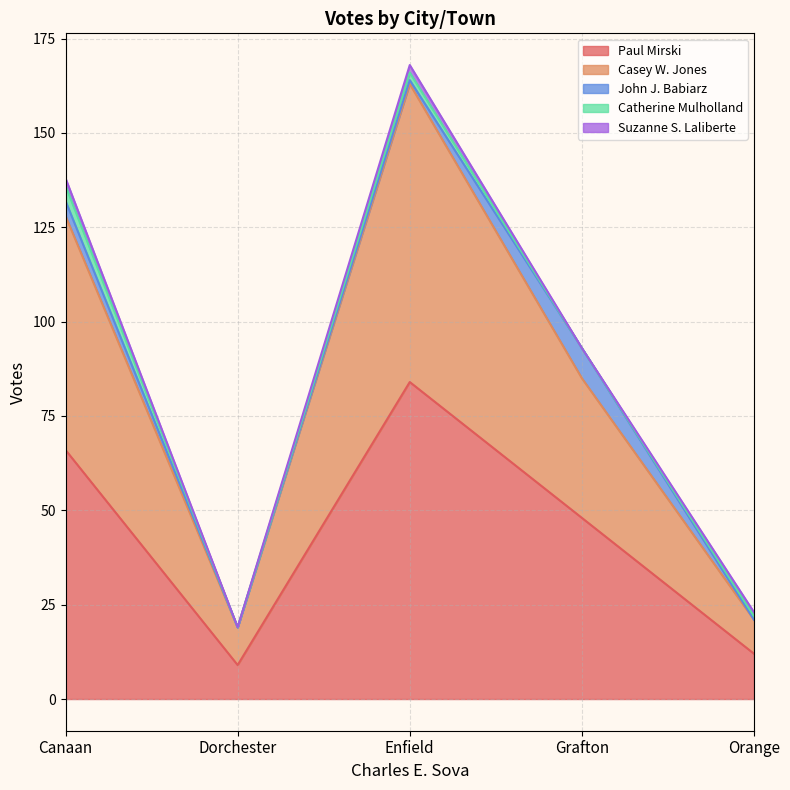

The value of Paul Mirski at Grafton is 19. True or false?

False